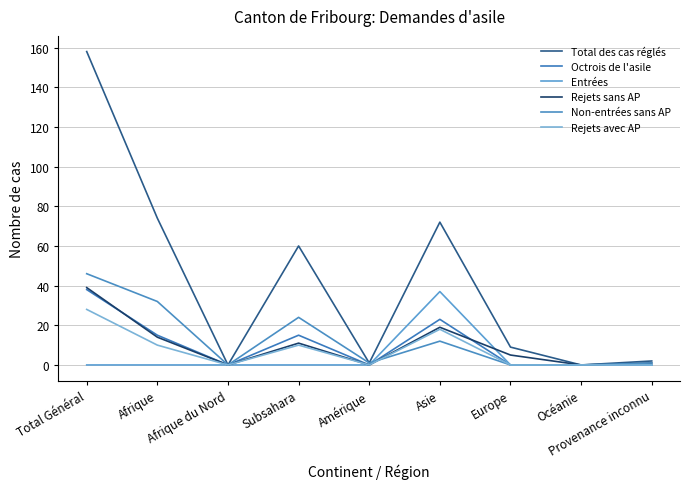

True or false: Rejets sans AP and Rejets avec AP intersect in this chart.

False